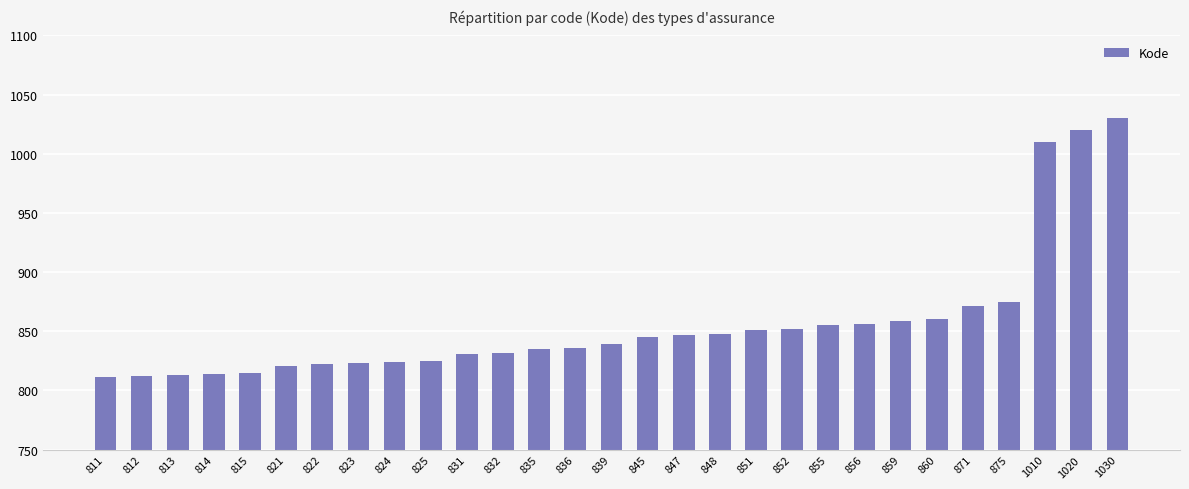

Is it true that the value at 1020 is 1020?

True